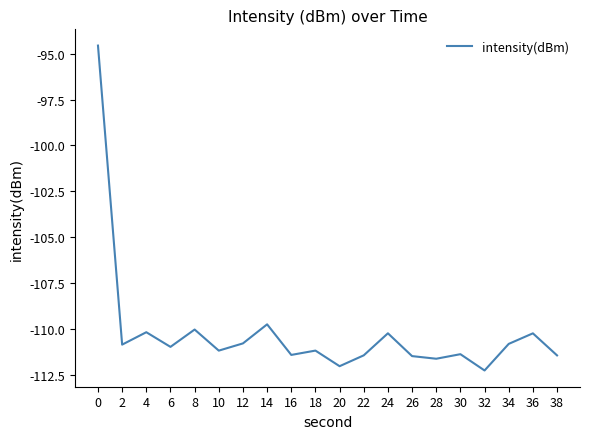

True or false: there are more than 0 points higher than both neighbors.

True